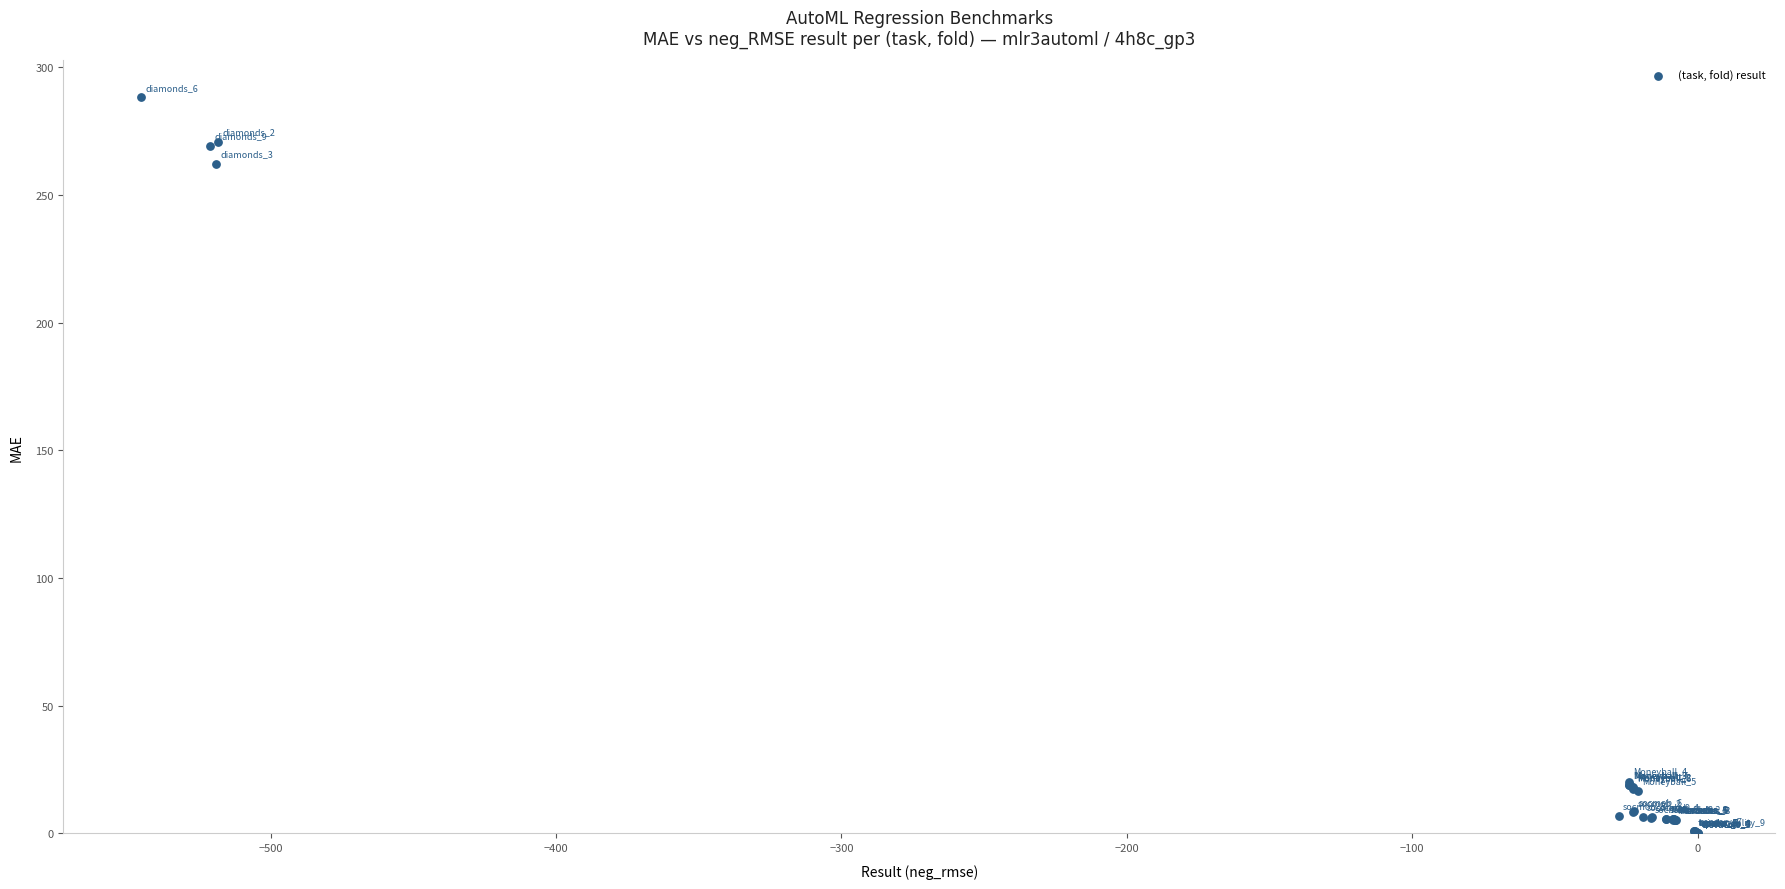

What Y value in the scatter plot is closest to 144?

262.2